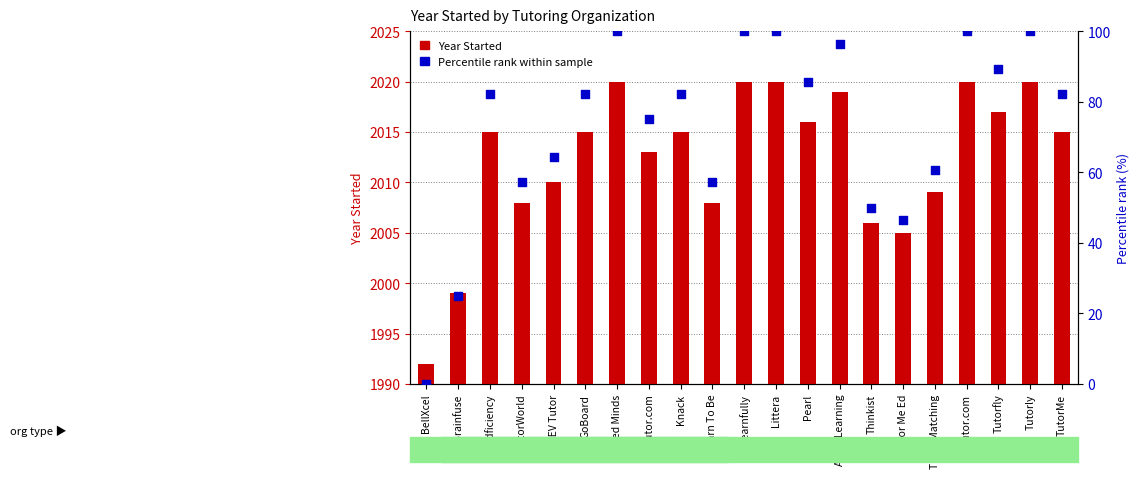

At which category is the sum across all series the highest?

Ignited Minds